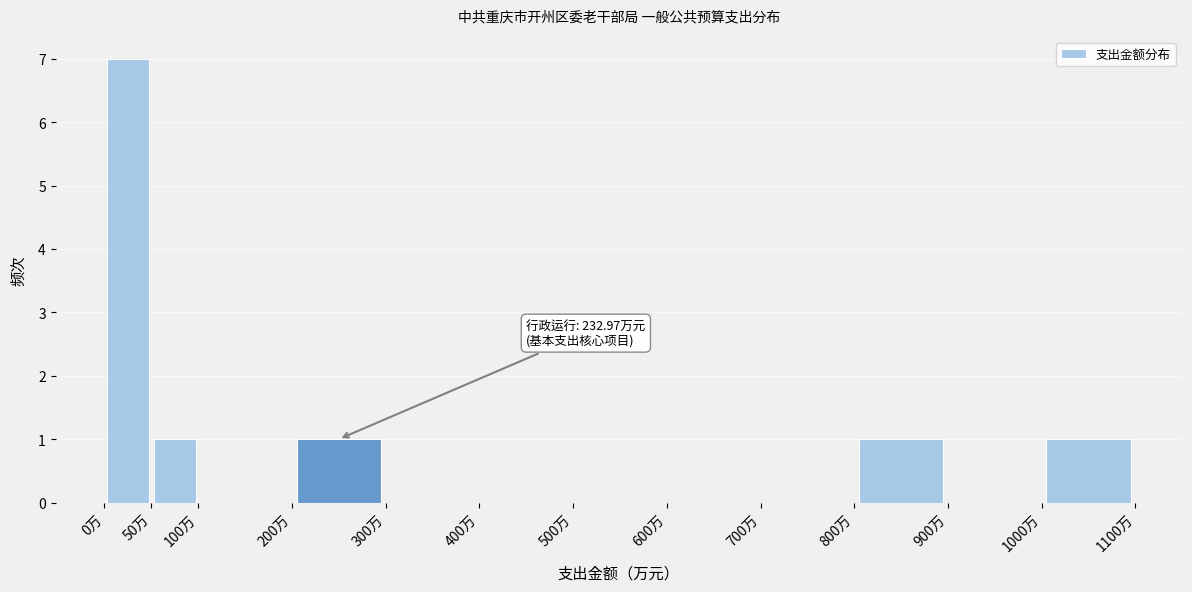

Which range on the x-axis has the tallest bar?

0 to 50